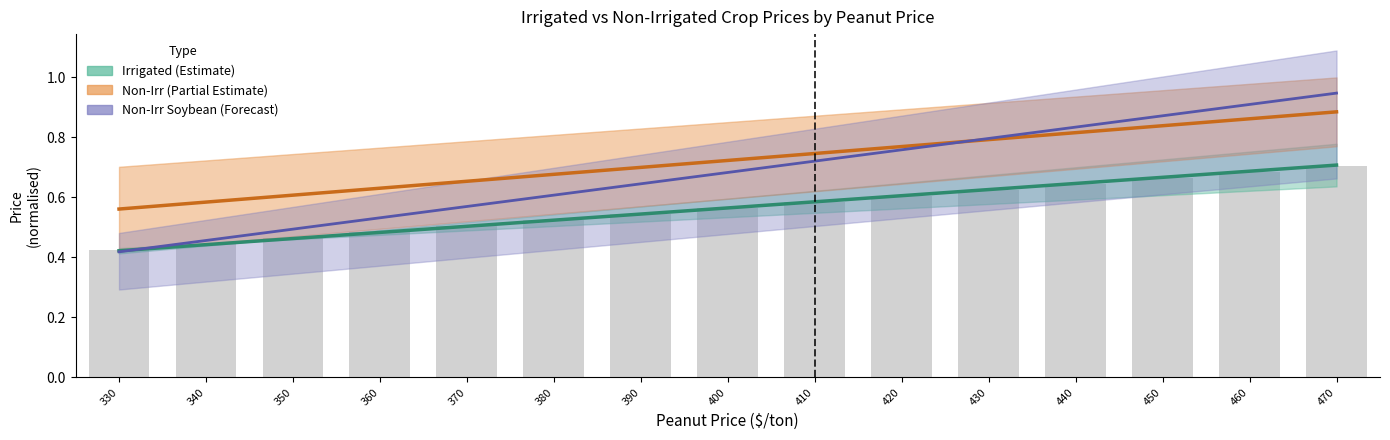

Rank the series by their maximum value, from lowest to highest.

Irrigated Mid-line, Non-Irr Mid-line, Non-Irr Soybean